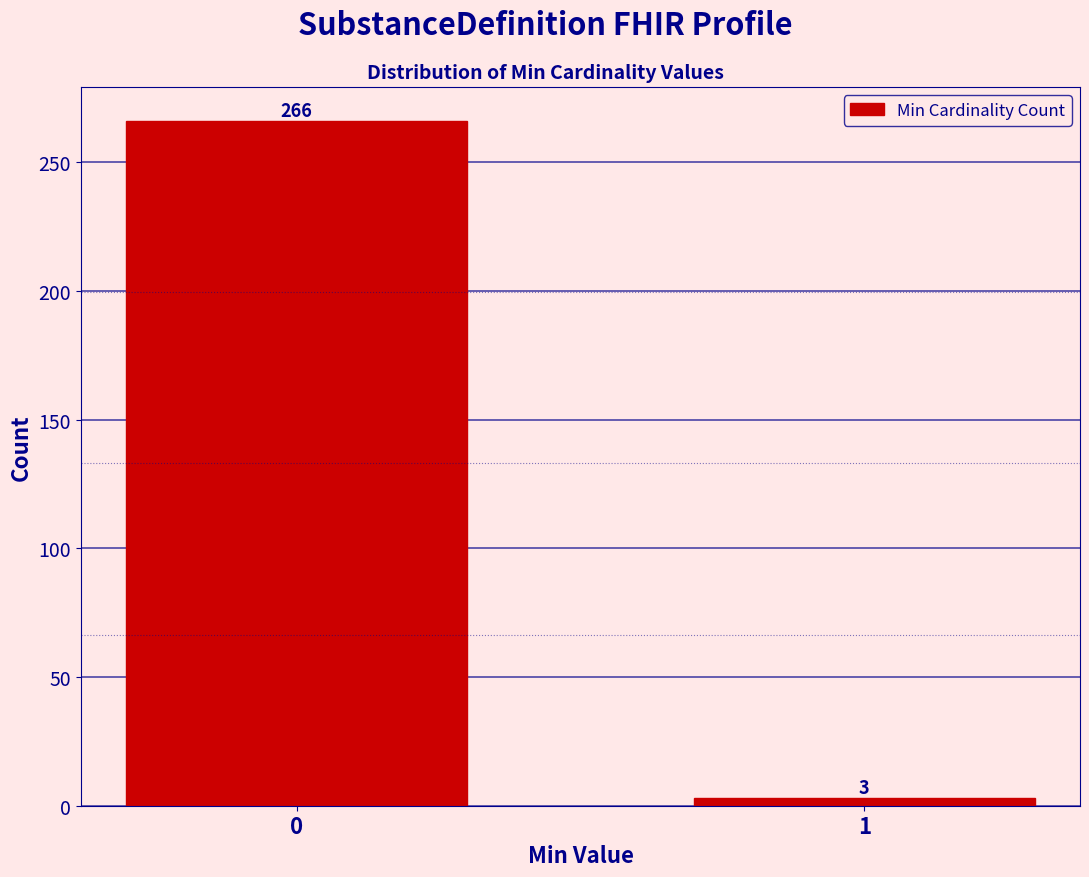

Reading left to right, transcribe all the data shown in this chart.

266	3